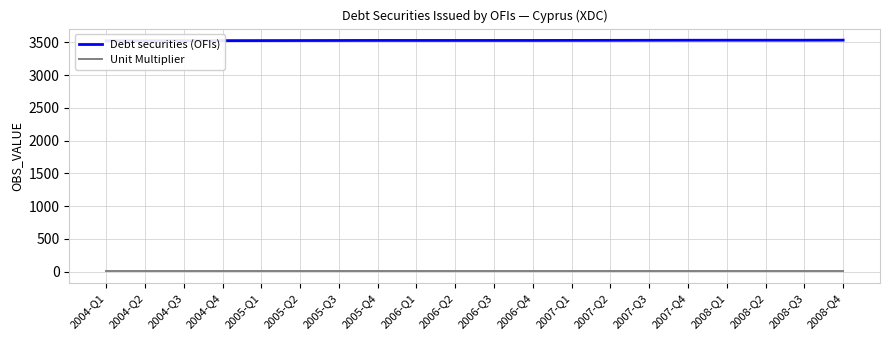

True or false: Unit Multiplier and Debt securities (OFIs) intersect in this chart.

False